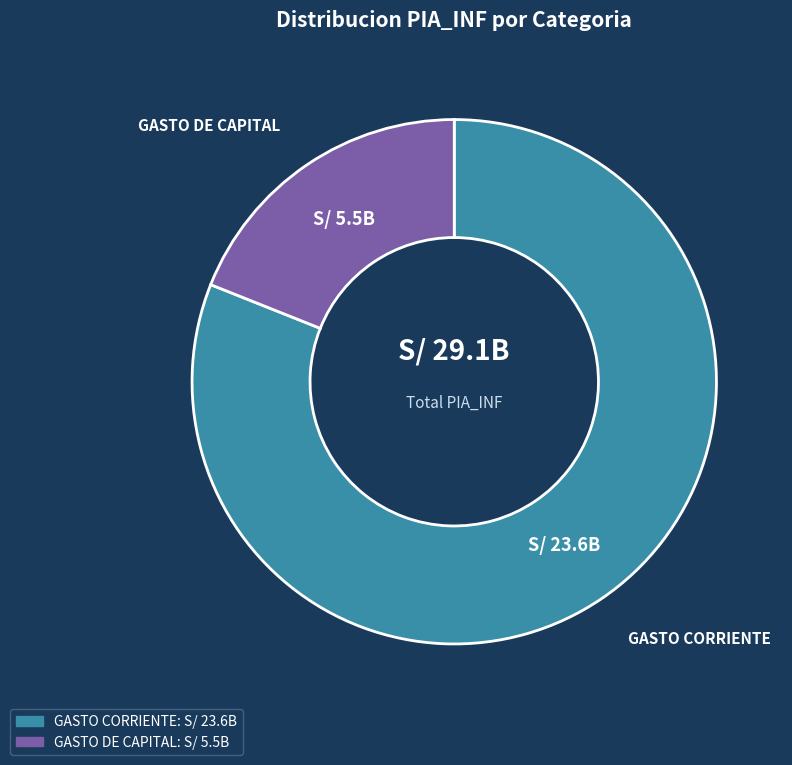

The GASTO DE CAPITAL slice represents 19% of the pie. True or false?

True